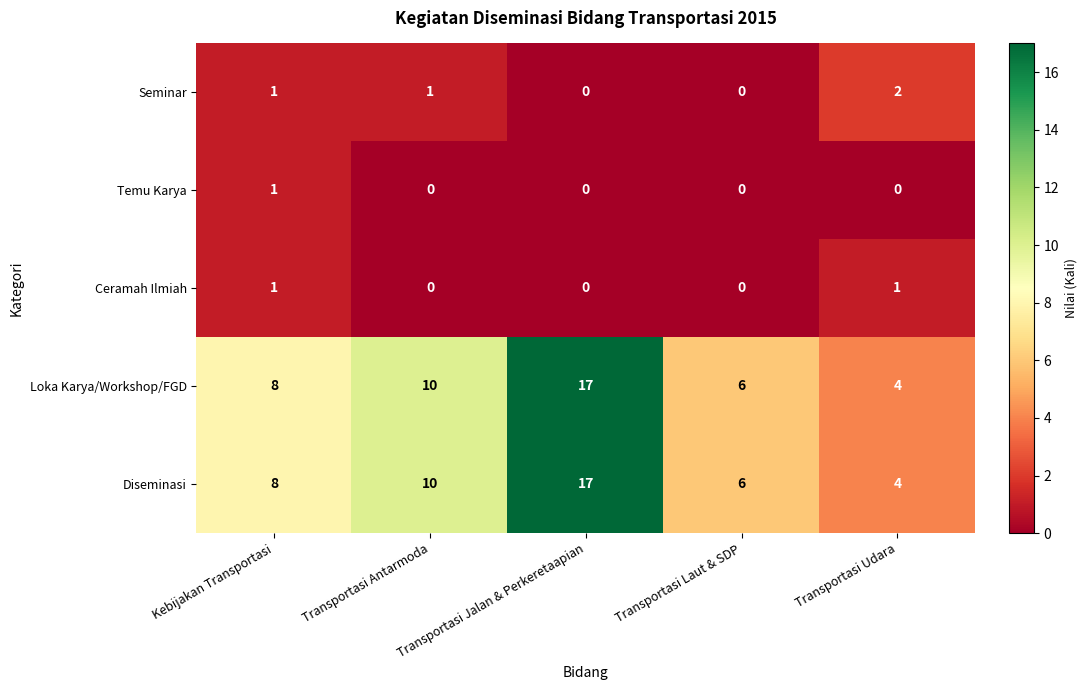

At which category is the sum across all series the highest?

Transportasi Jalan & Perkeretaapian